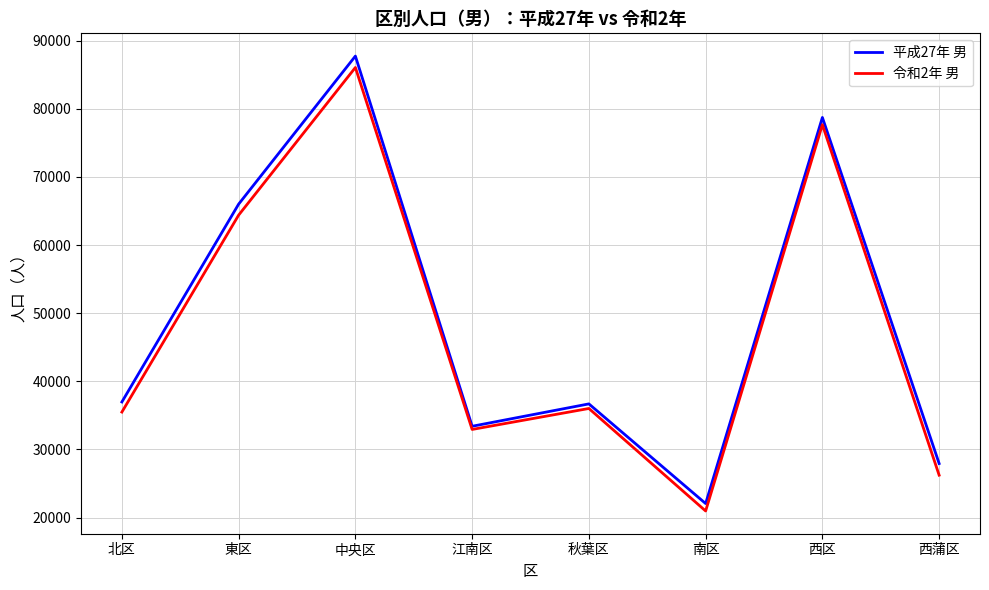

Is the value of 令和2年 男 at 西区 greater than the value of 平成27年 男 at 東区?

Yes